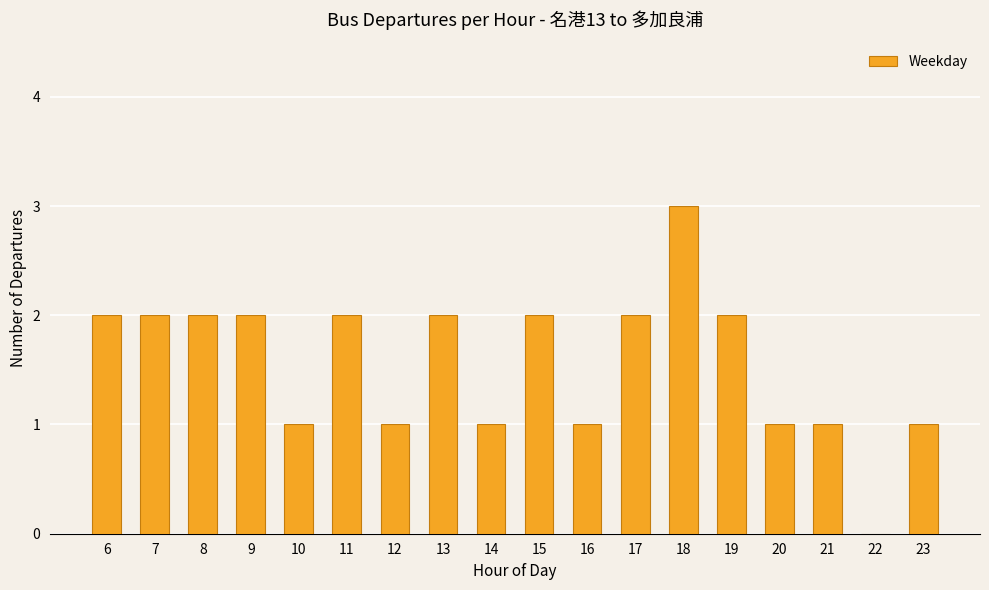

What is the approximate value at 9?

2